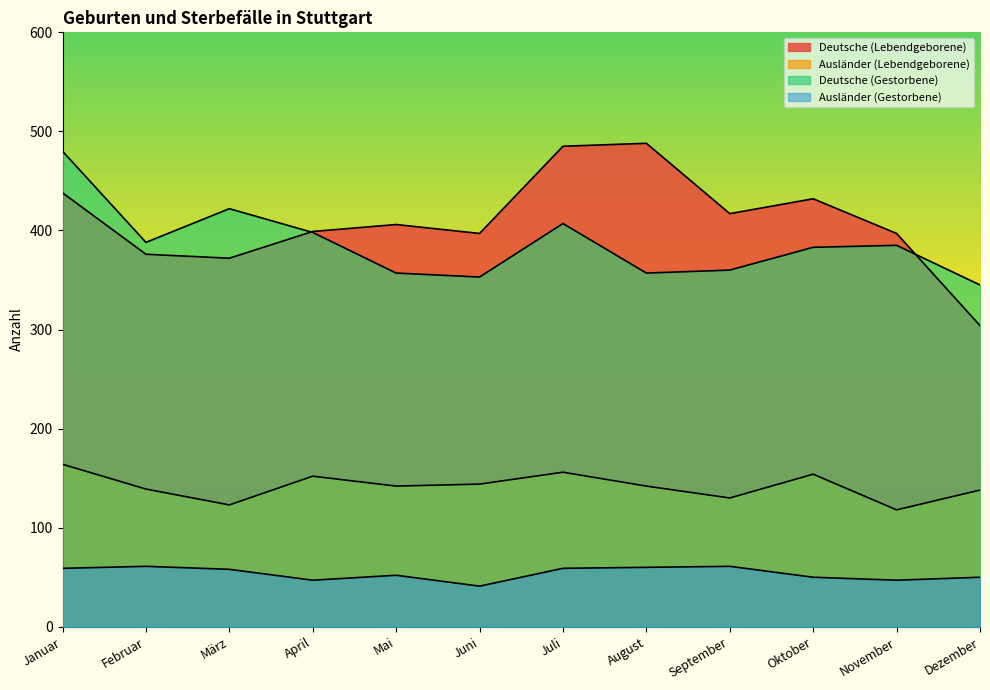

At which label does Deutsche (Lebendgeborene) reach its peak?

August